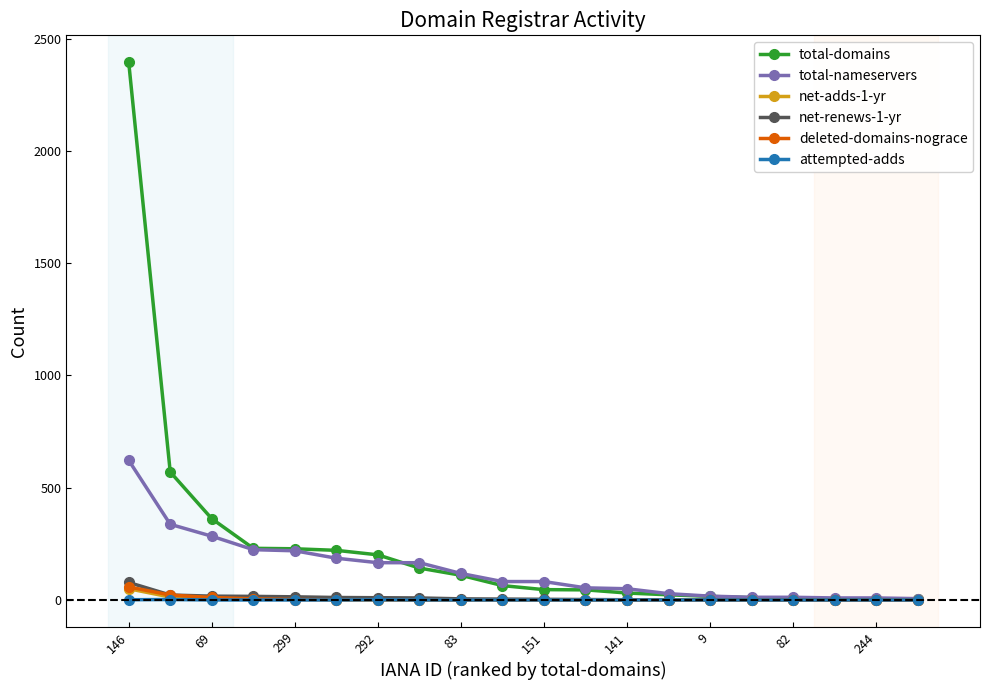

Which series has the largest range (max minus min)?

total-domains